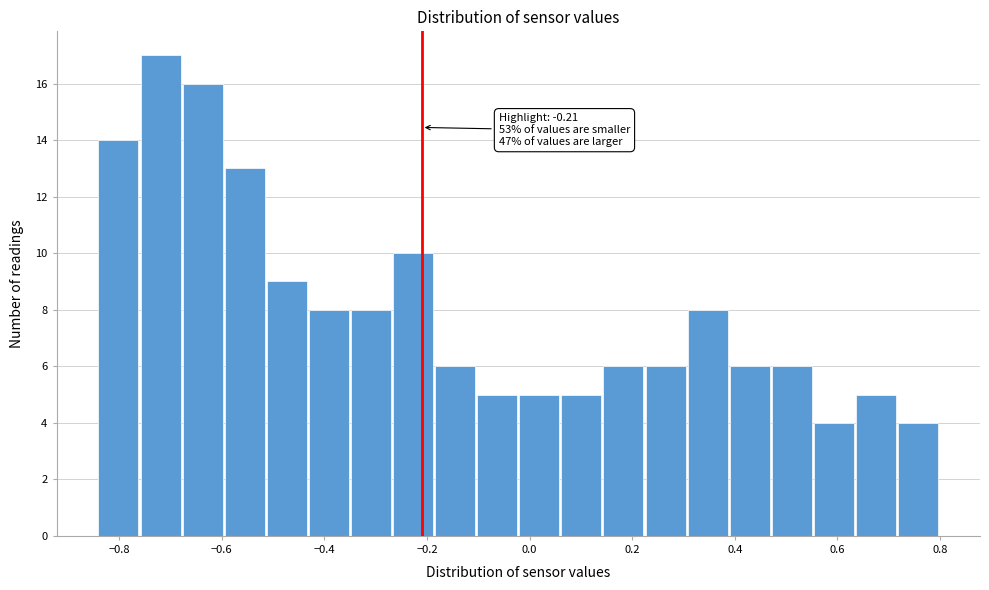

Over which range of the x-axis is the bar tallest?

-0.758 to -0.676